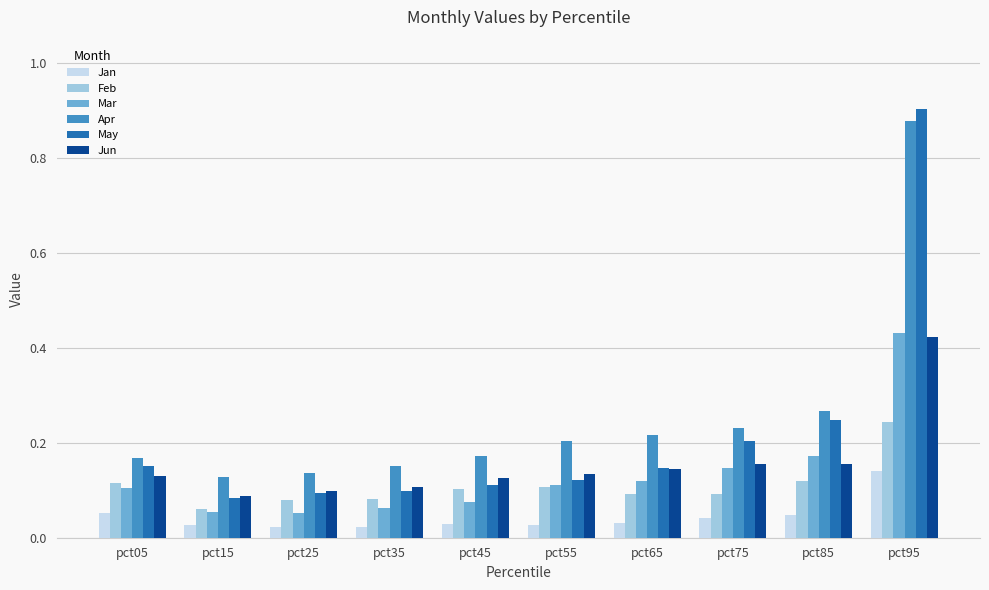

What is the sum of the Mar values at pct85 and pct95?

0.6